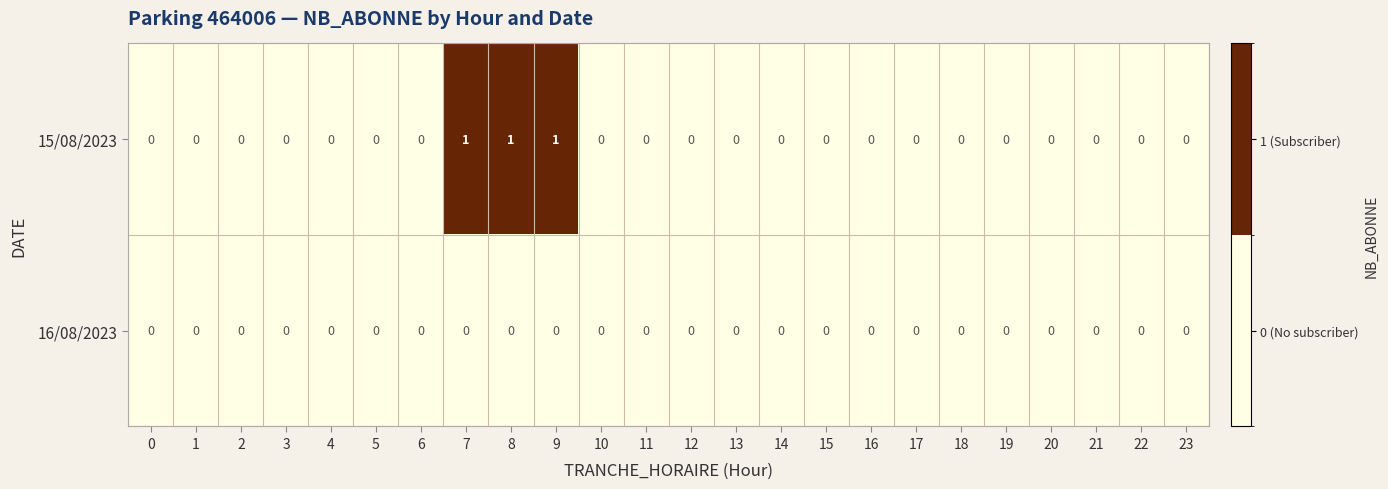

What is the maximum value shown in the chart?

1